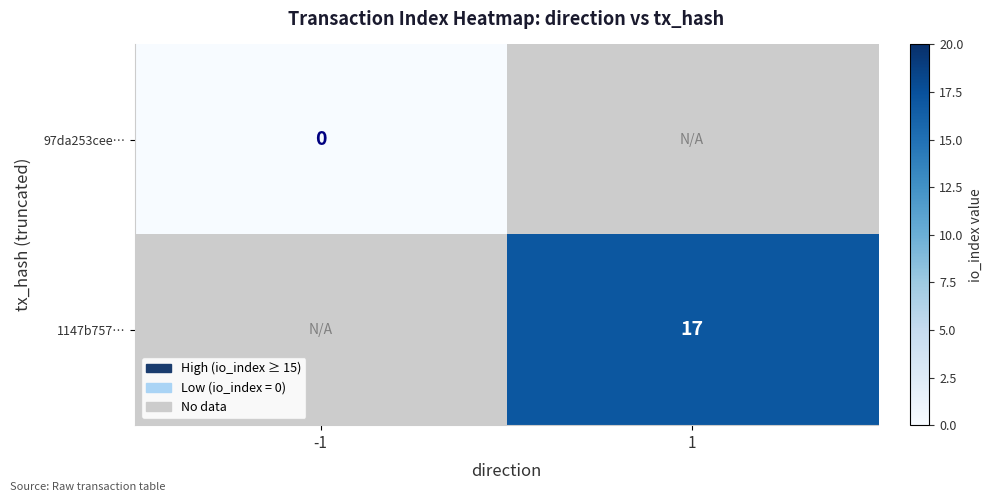

True or false: 1147b757… has a value of 17 at 1.

True